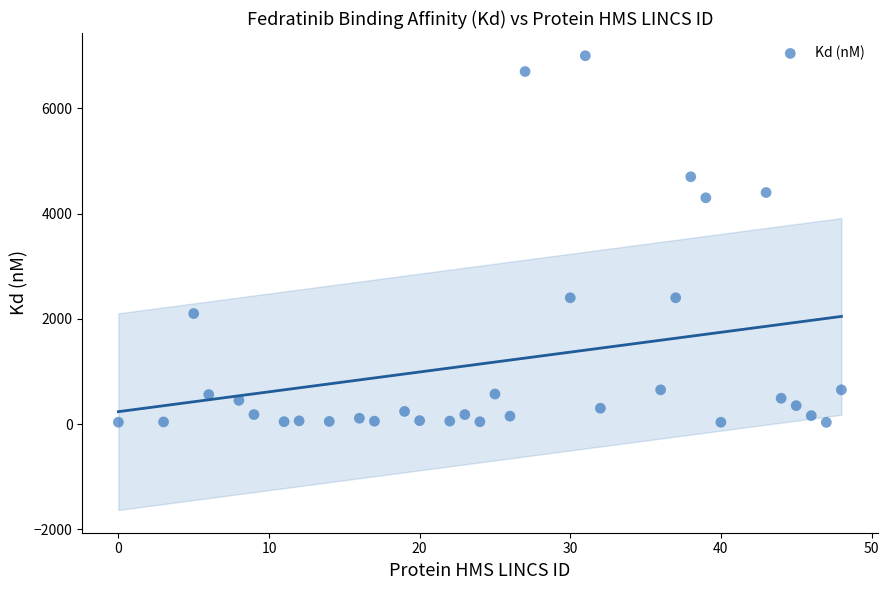

What is the range of Y values (max minus min)?

6968